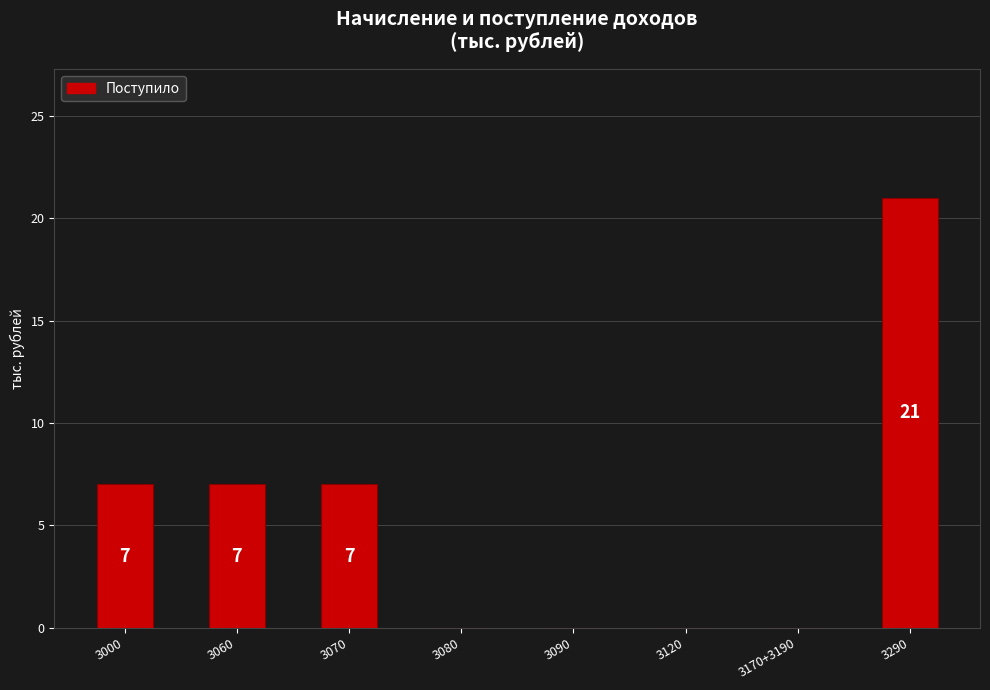

Count the number of categories in the chart.

8